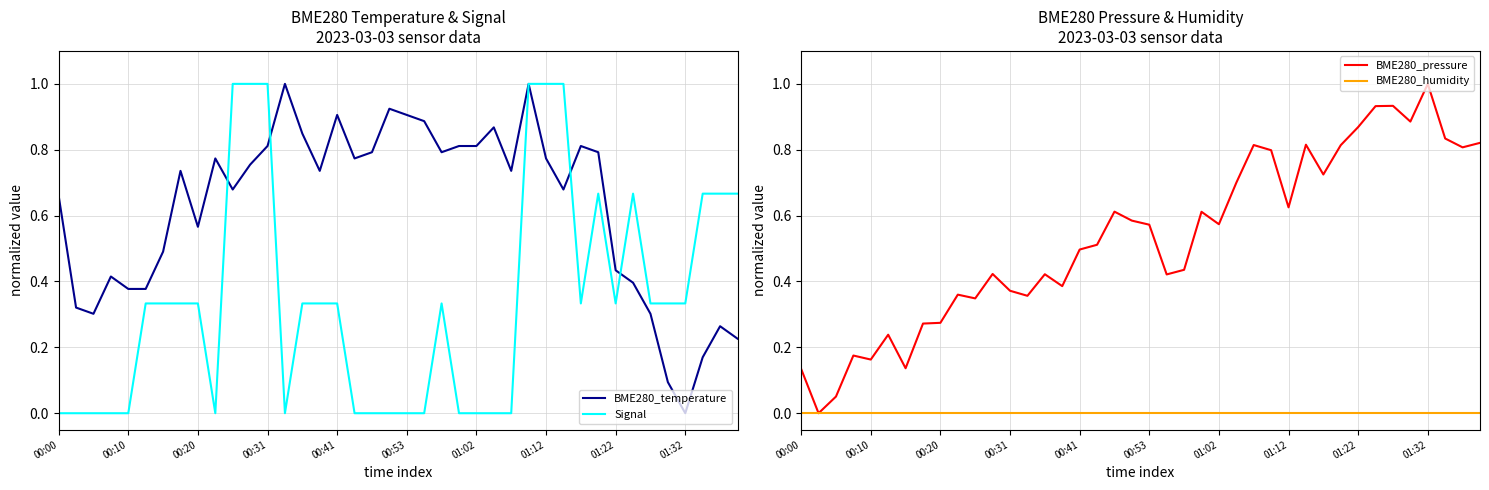

The value of BME280_temperature at 01:22 is 0.6. True or false?

False